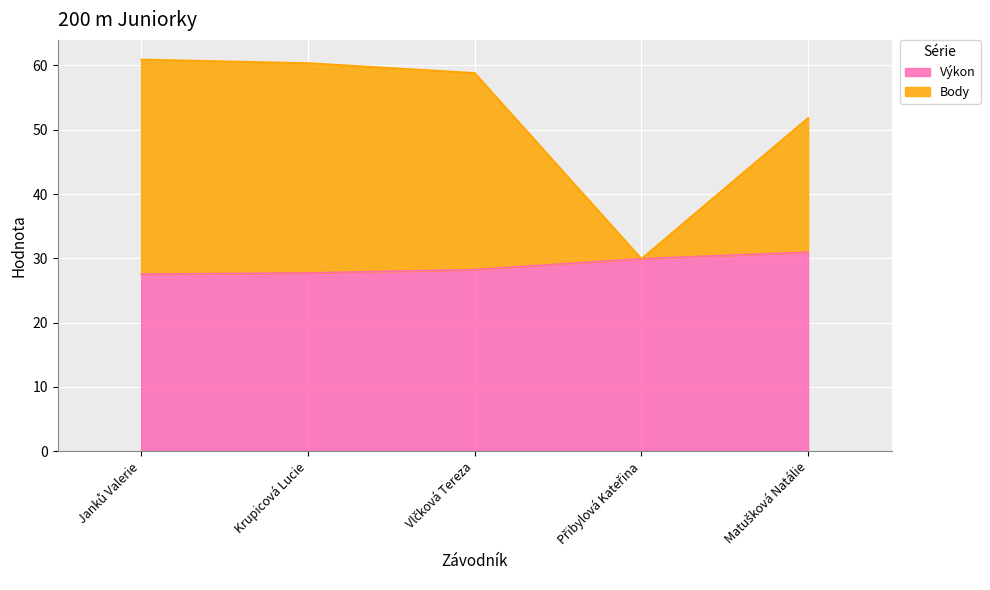

Does the chart display data point markers on the line(s)?

No